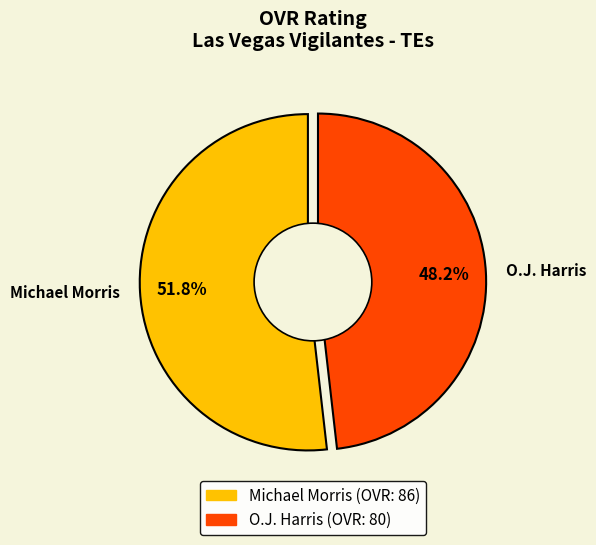

Count the number of slices in the pie.

2